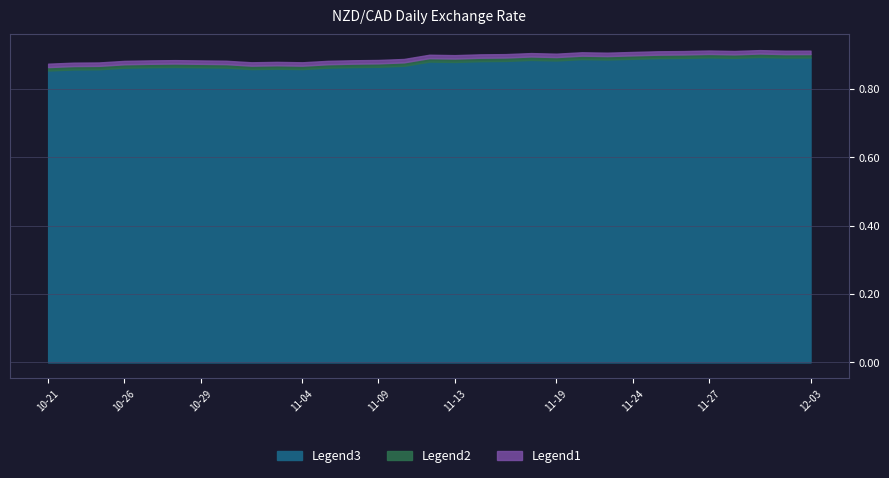

Where is NZD/CAD_base nearest to the value 0?

2020-10-21